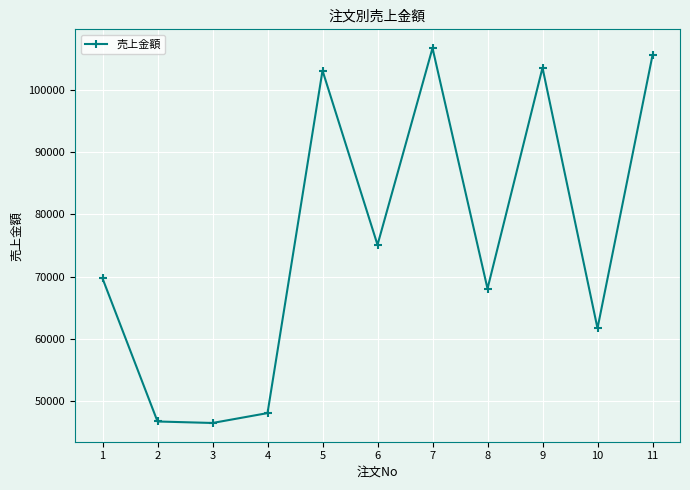

What is the sum of the values at 3 and 9?

150030